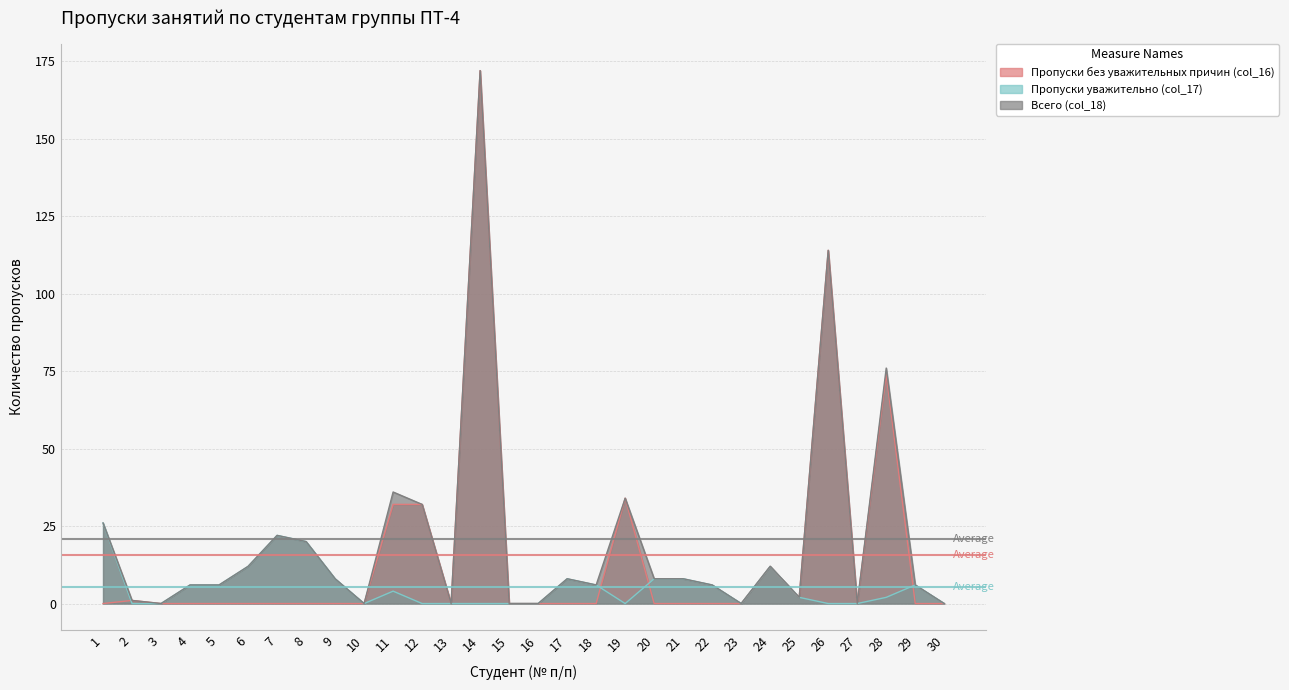

What is the difference between the maximum and second lowest values in the Всего (col_18) series?

172